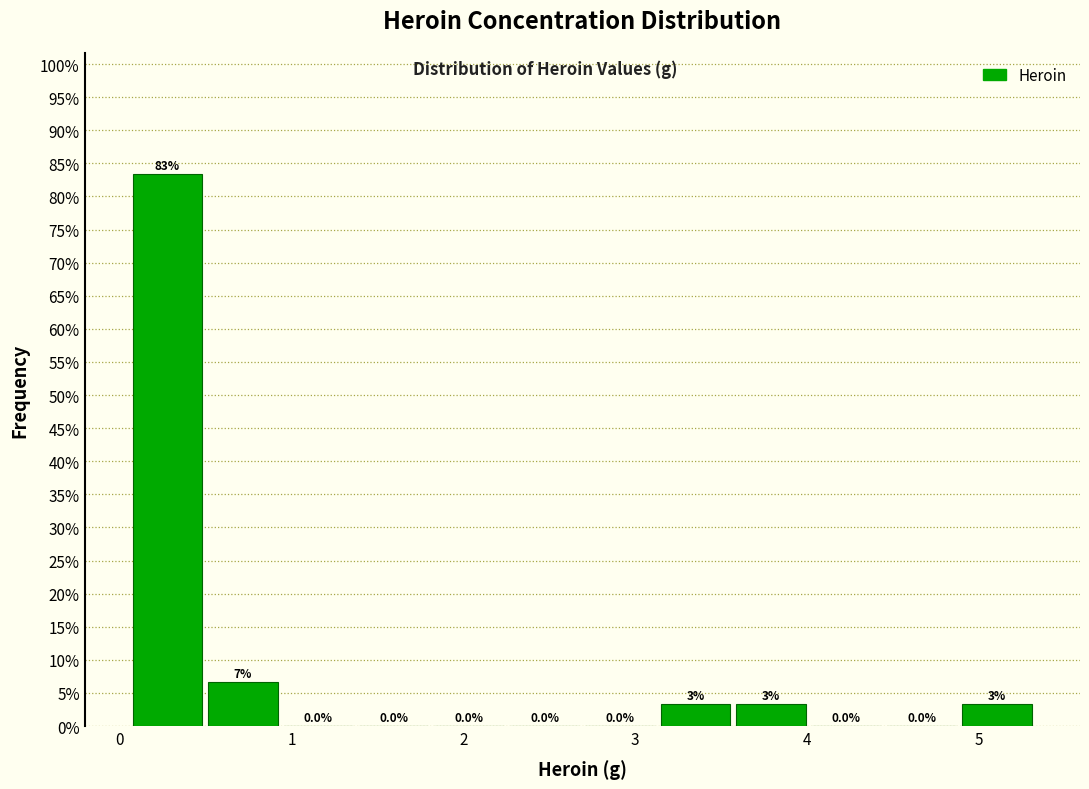

Over which range of the x-axis is the bar tallest?

0.1 to 0.5